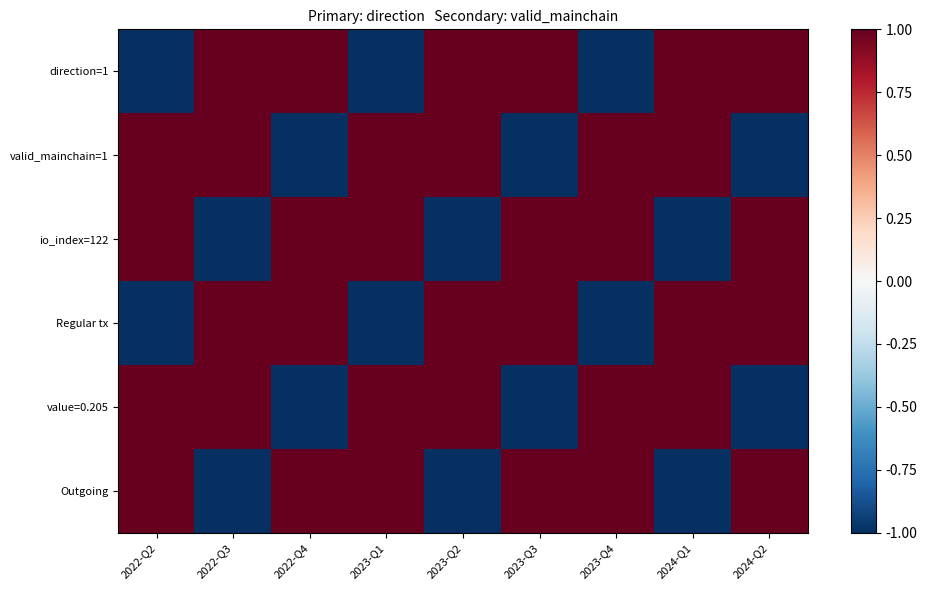

Between 2023-Q2 and 2024-Q2, which series saw the biggest shift?

valid_mainchain=1